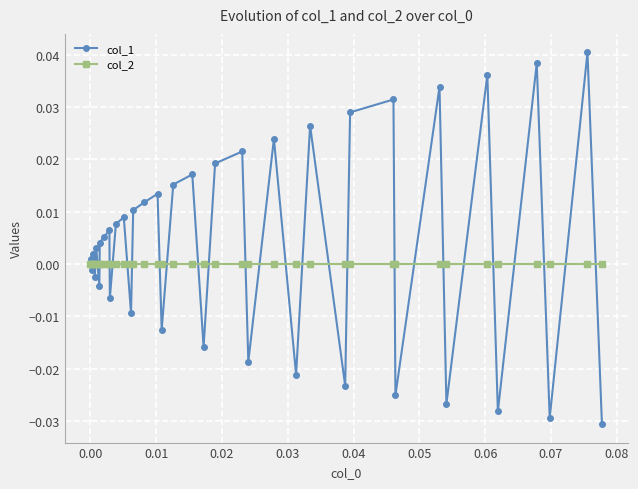

Rank the series by their maximum value, from highest to lowest.

col_1, col_2